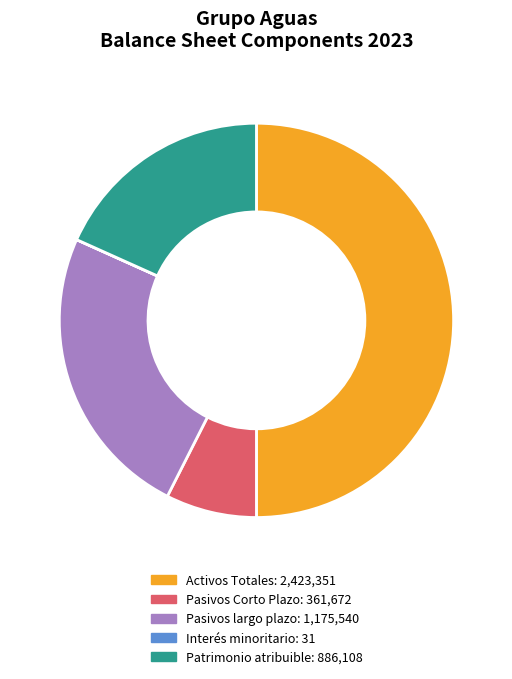

Which category has the biggest portion of the pie?

Activos Totales